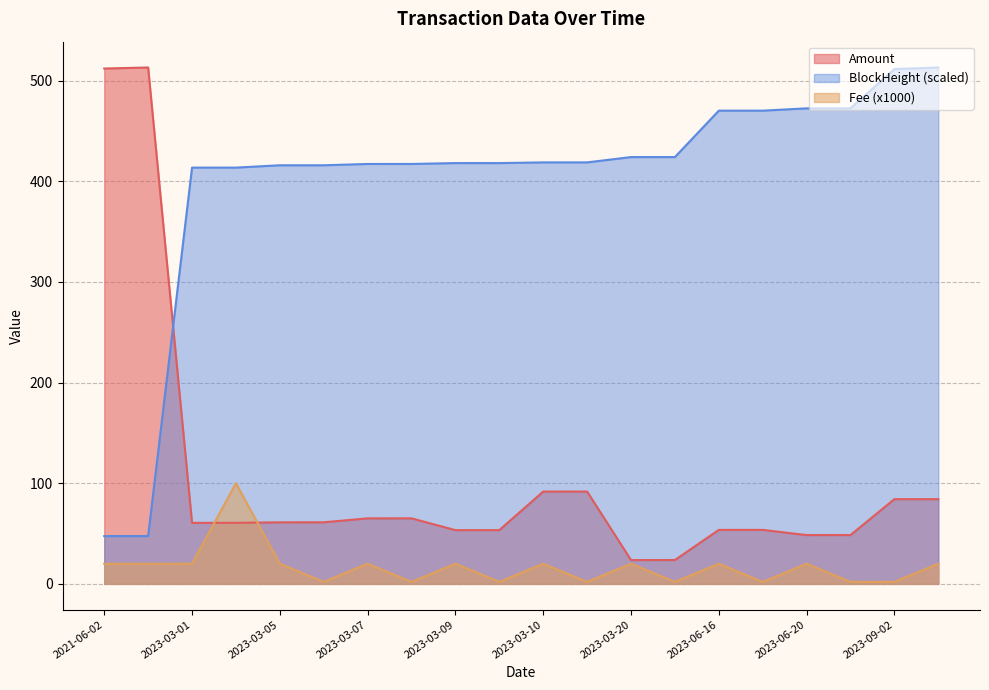

What is the value of the Amount point at the 17th from the left?

48.5